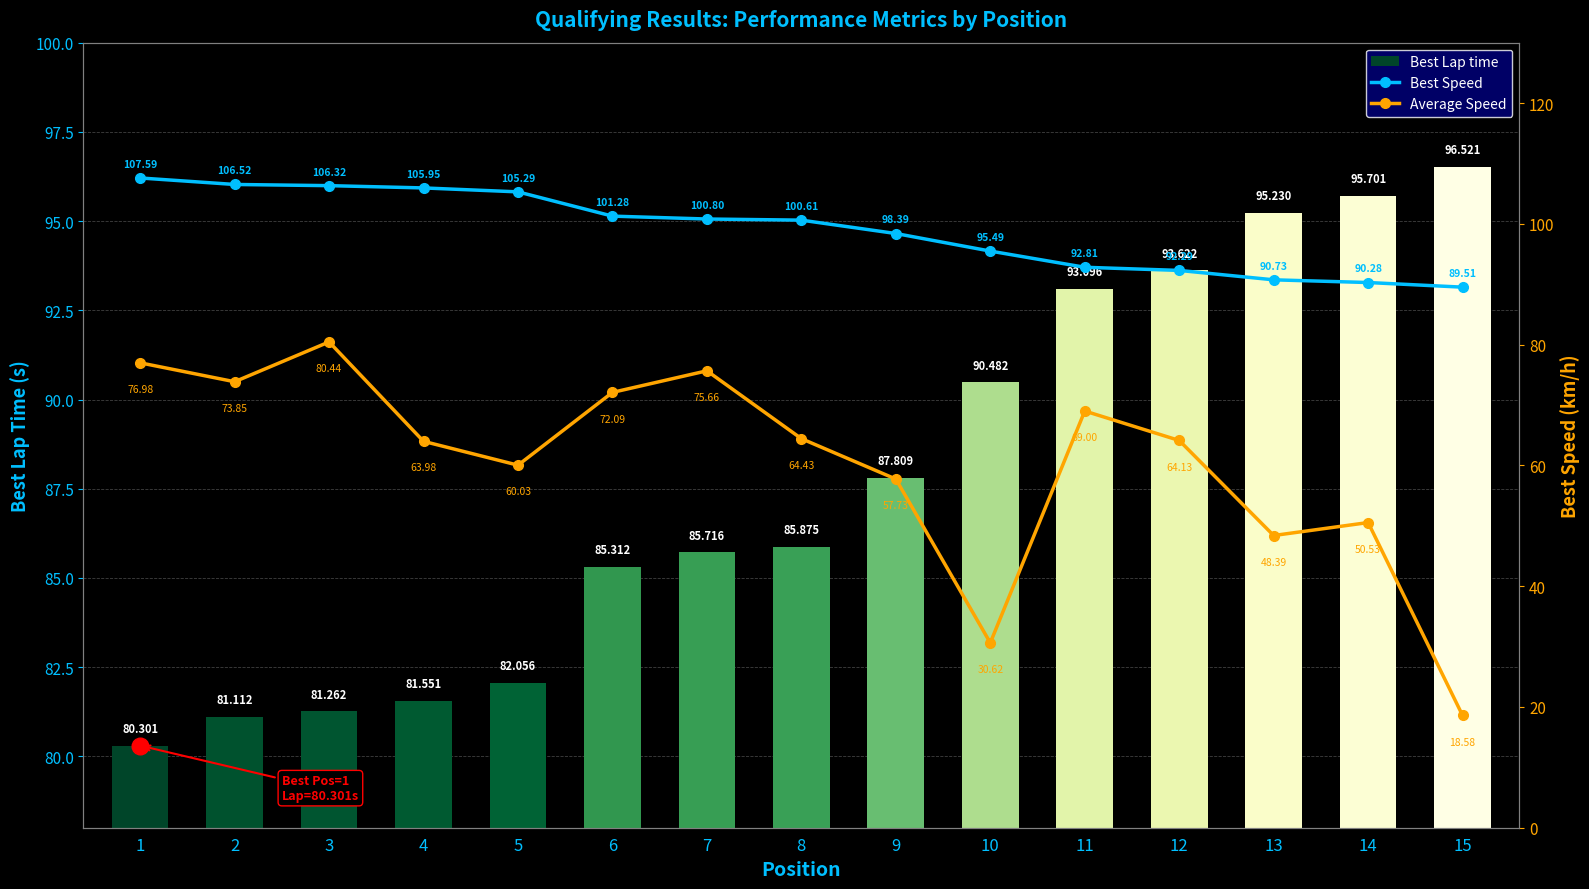

Reading left to right, what are all the values shown in this chart?

Best Lap time: 1=80.3	2=81.1	3=81.3	4=81.6	5=82.1	6=85.3	7=85.7	8=85.9	9=87.8	10=90.5	11=93.1	12=93.6	13=95.2	14=95.7	15=96.5
Best Speed: 1=107.6	2=106.5	3=106.3	4=105.9	5=105.3	6=101.3	7=100.8	8=100.6	9=98.4	10=95.5	11=92.8	12=92.3	13=90.7	14=90.3	15=89.5
Average Speed: 1=77.0	2=73.9	3=80.4	4=64.0	5=60.0	6=72.1	7=75.7	8=64.4	9=57.7	10=30.6	11=69.0	12=64.1	13=48.4	14=50.5	15=18.6